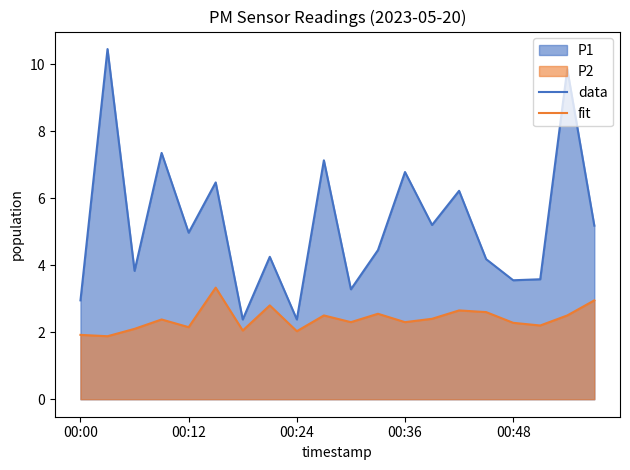

What is the total value across all series at 11?

7.0